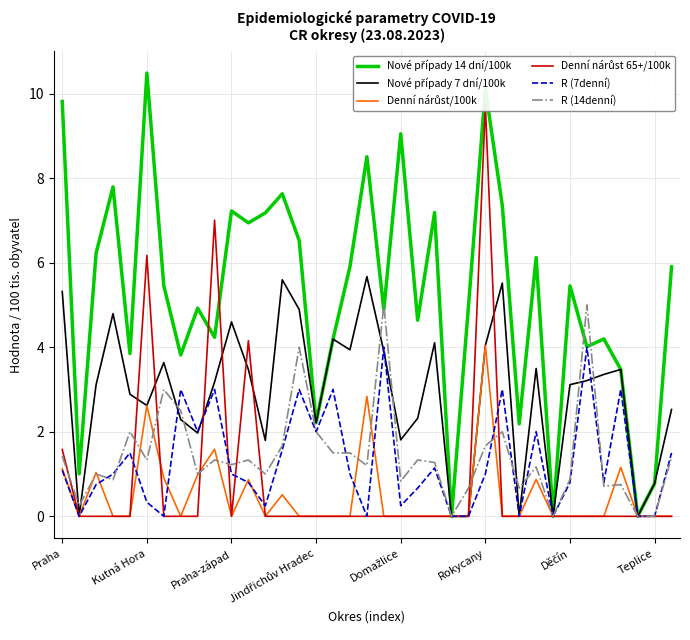

How many categories are shown in the chart?

37